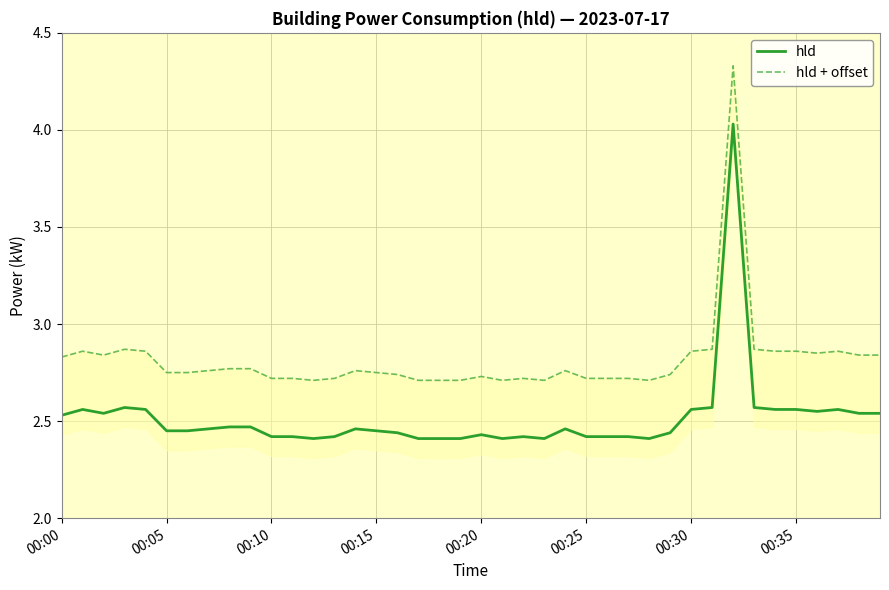

Rank the series at 31 from lowest to highest value.

hld, hld + offset